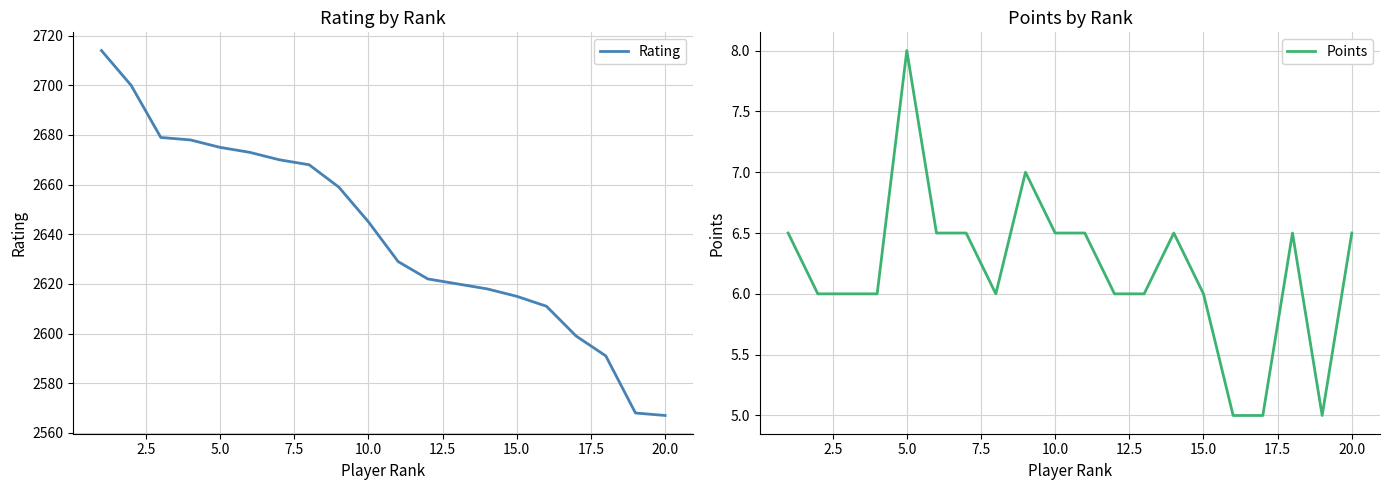

True or false: Points and Rating cross at least once.

False